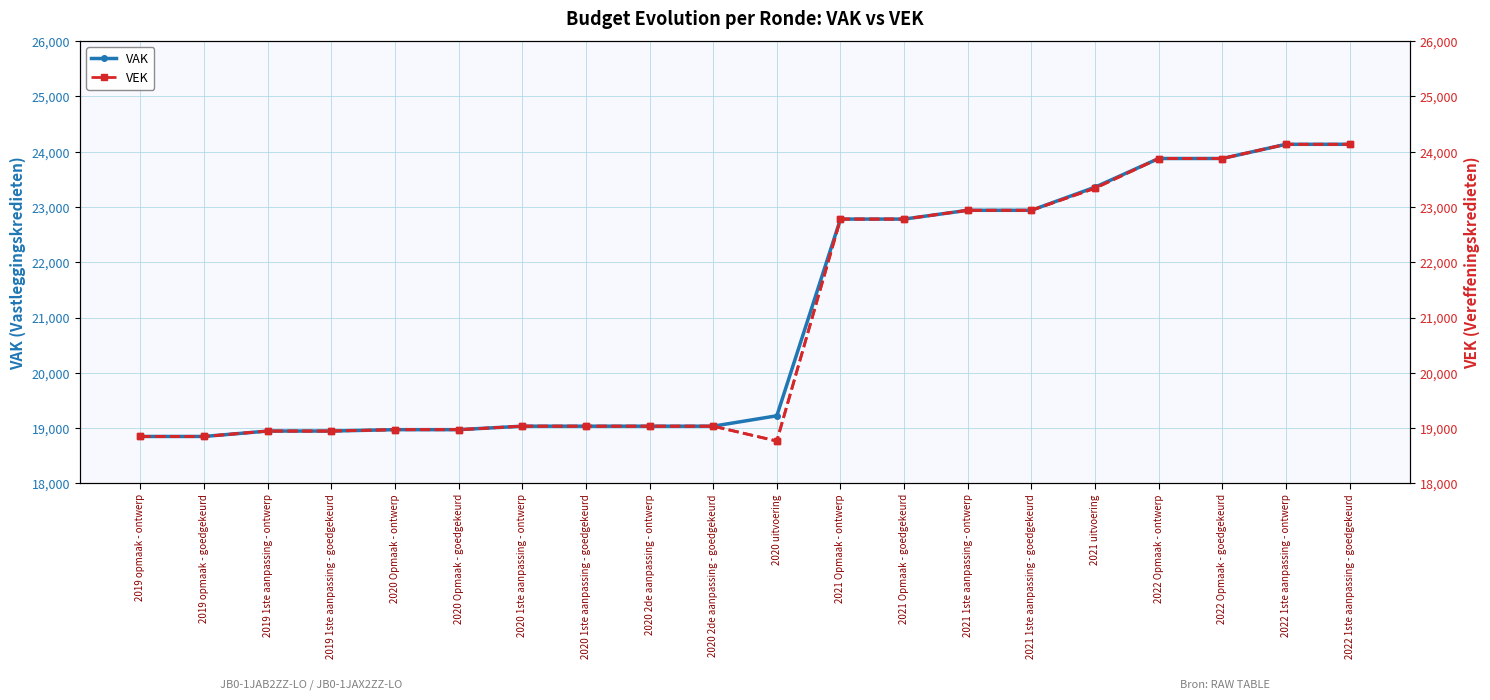

True or false: VEK has more than 2 interior local peaks.

False